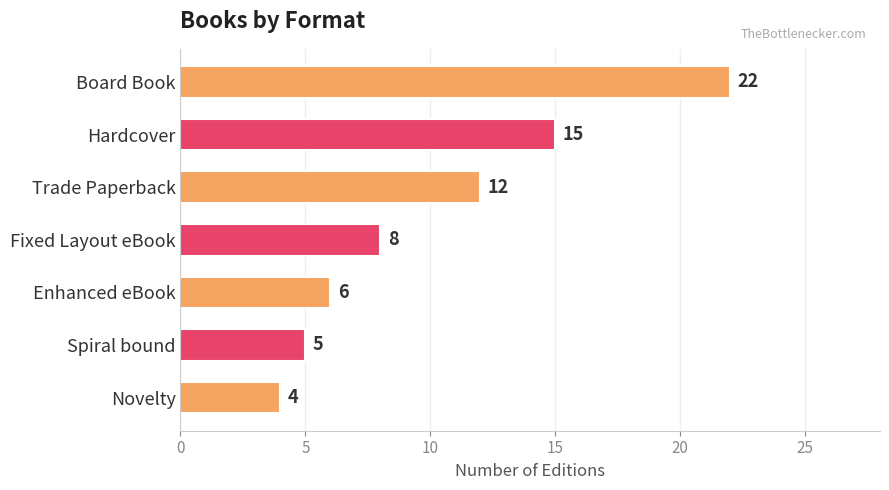

What is the greatest value displayed?

22